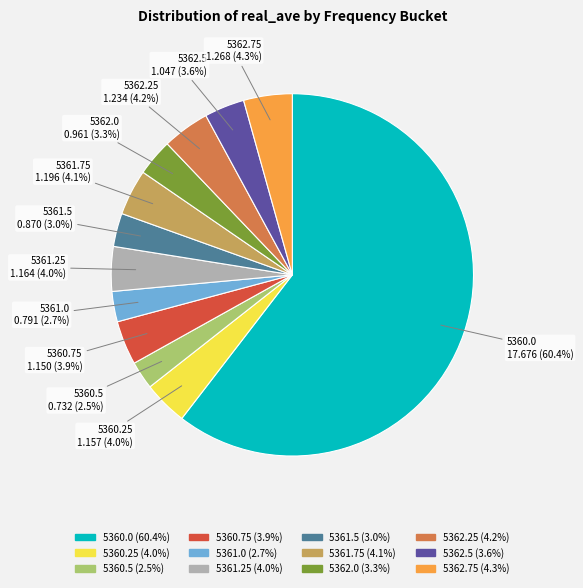

Combined, what portion of the pie is 5361.75 and 5361.5?

7.1%